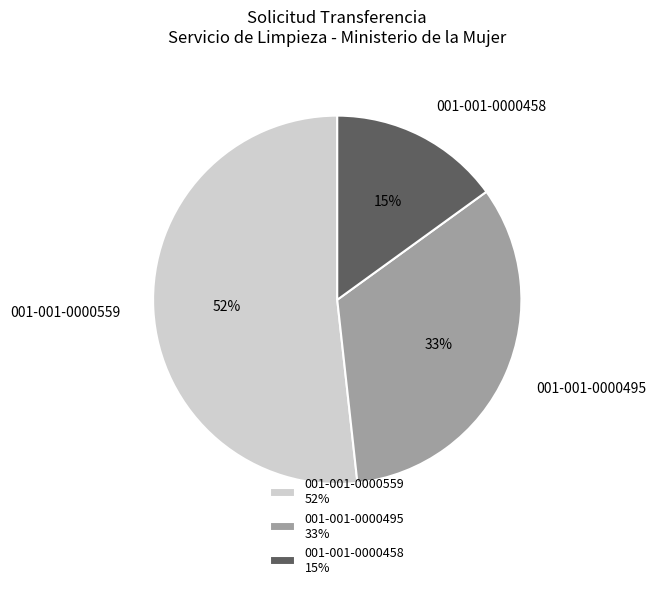

To the nearest percent, what is the average slice percentage?

33%